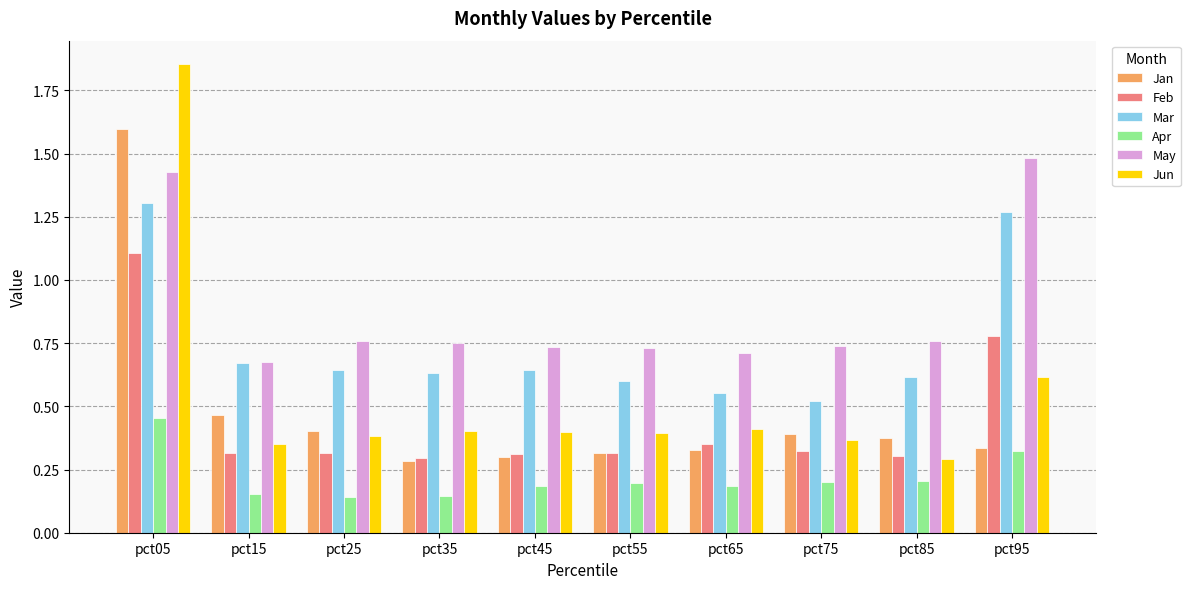

Which label corresponds to the largest value in the chart?

pct05